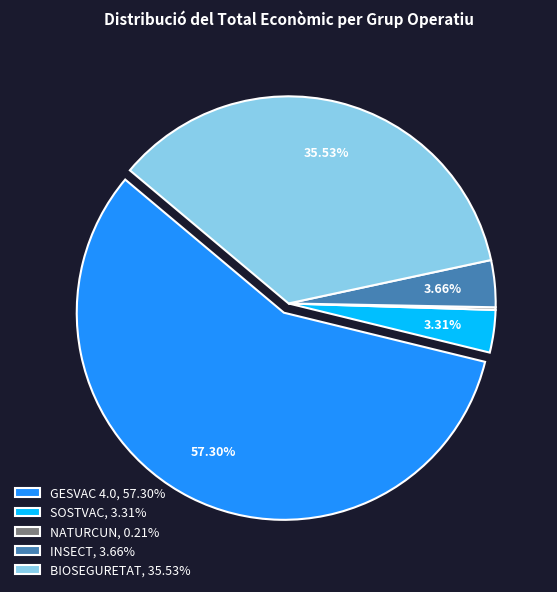

Which has a higher value, SOSTVAC, 3.31% or BIOSEGURETAT, 35.53%?

BIOSEGURETAT, 35.53%